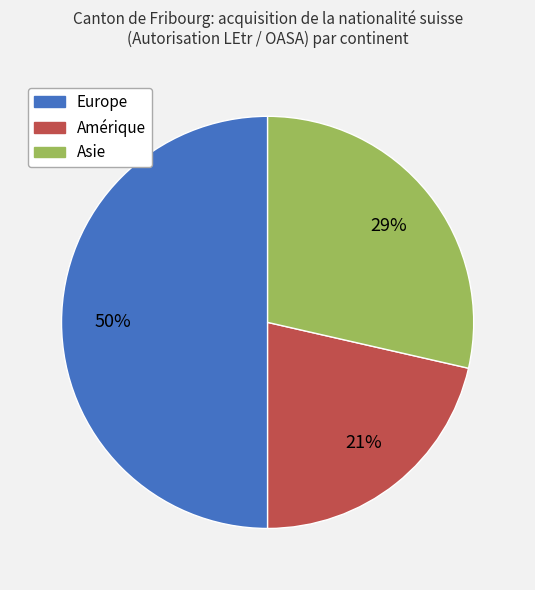

What percentage is the Amérique slice, to the nearest percent?

21%